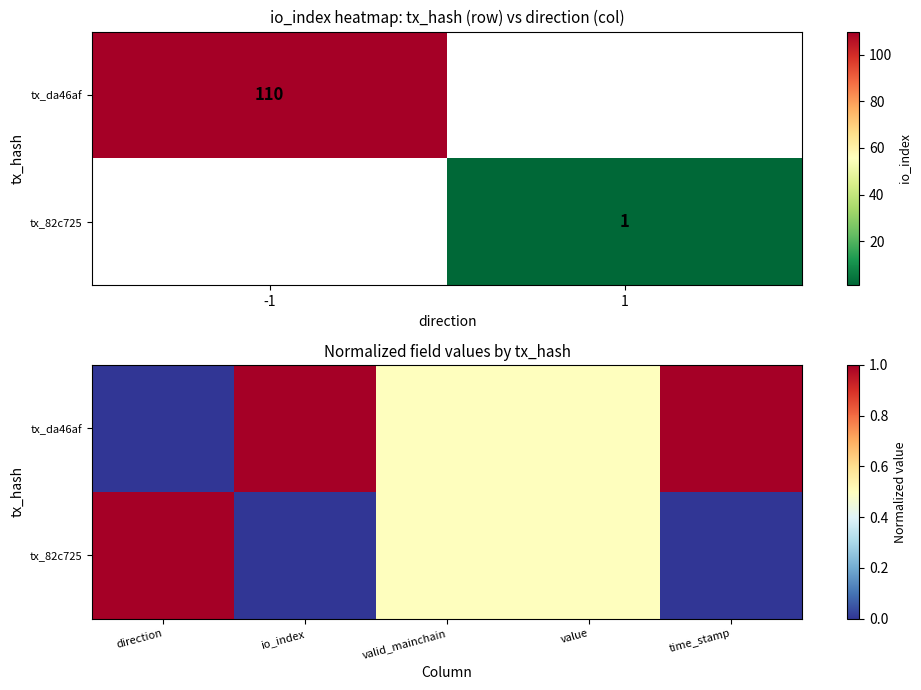

At which category is the sum across all series the highest?

direction